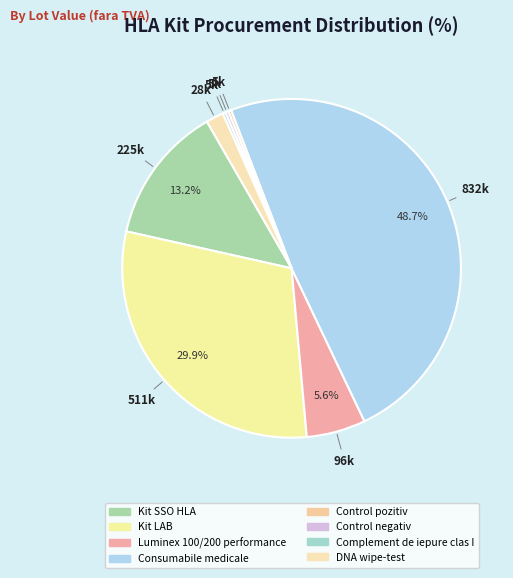

Combined, what portion of the pie is DNA wipe-test and Control pozitiv?

2.0%